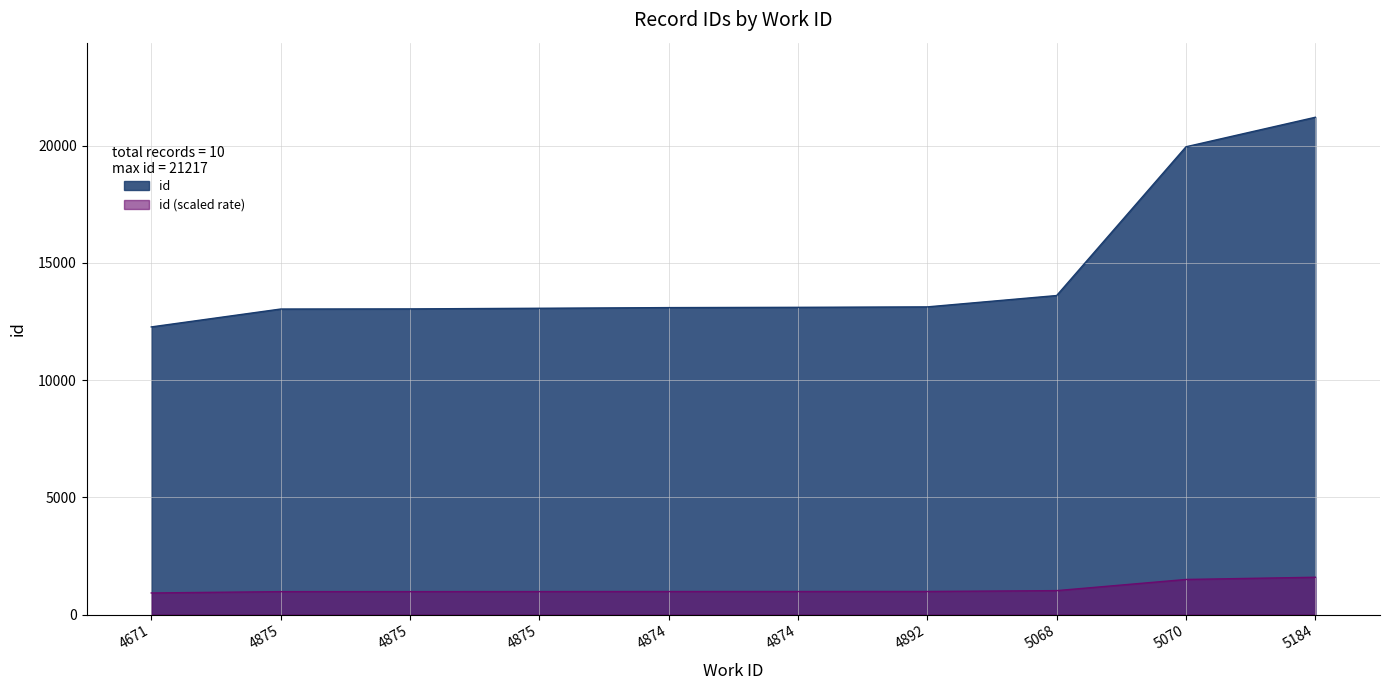

What is the label of the 7th point from the right?

4875